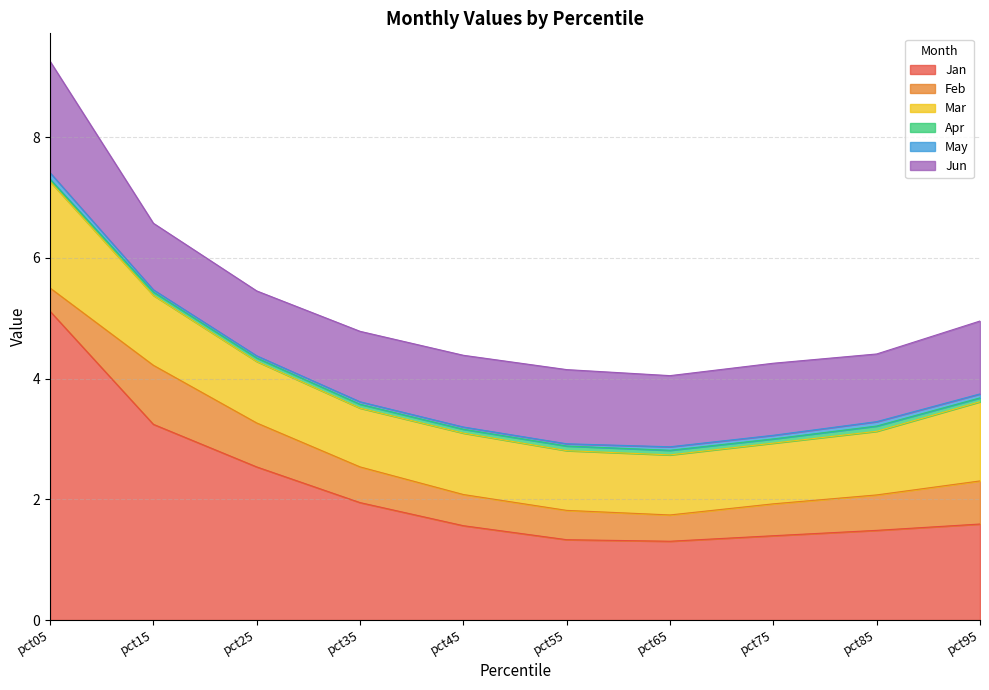

True or false: Jun and May intersect in this chart.

False